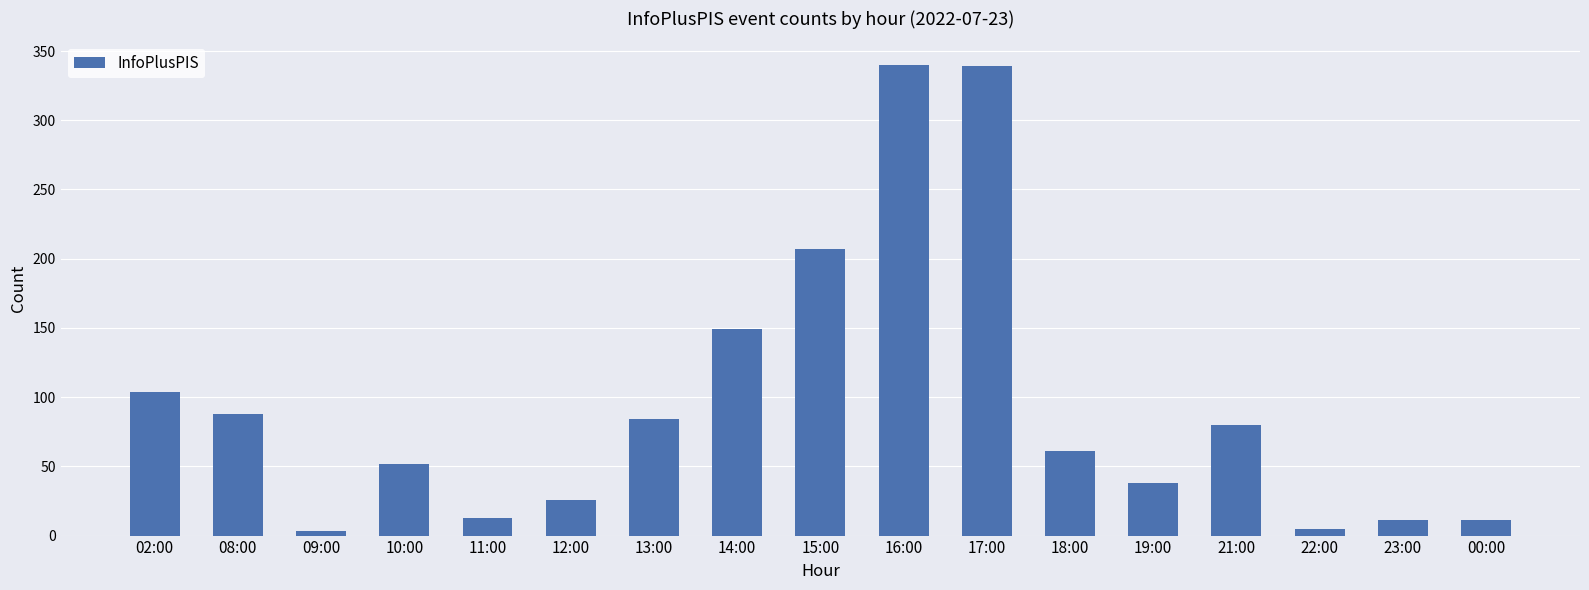

What is the difference between the maximum and minimum values?

337